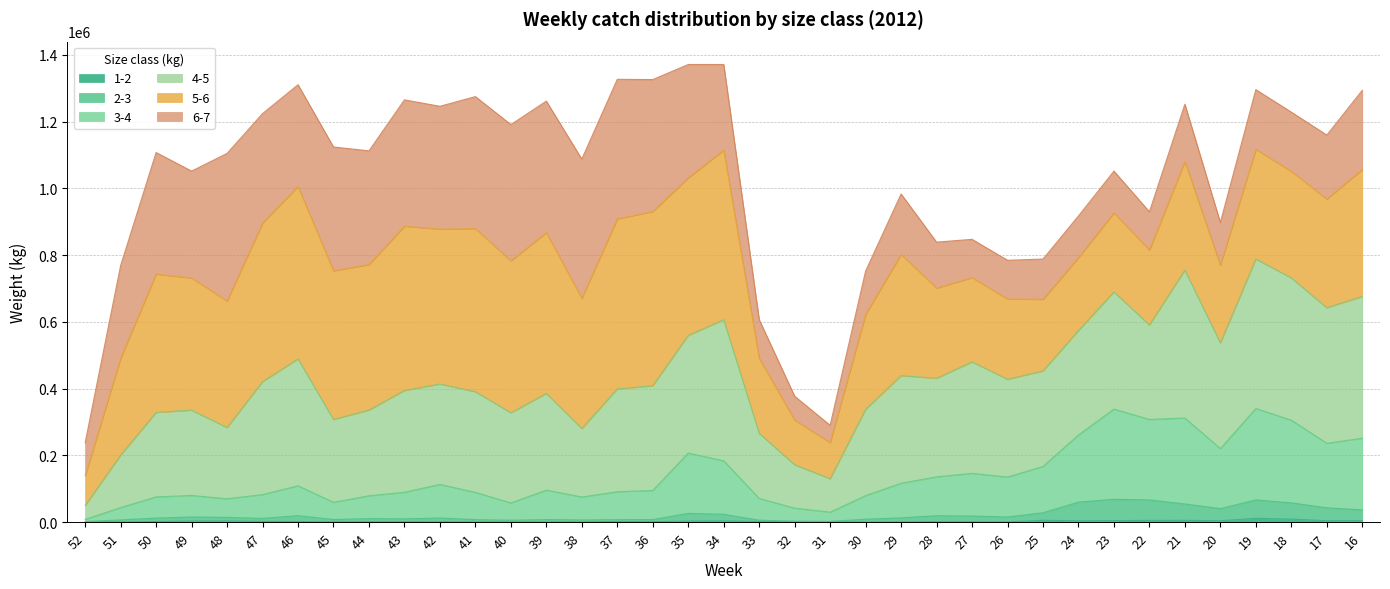

Where is the first local minimum for 1-2?

45